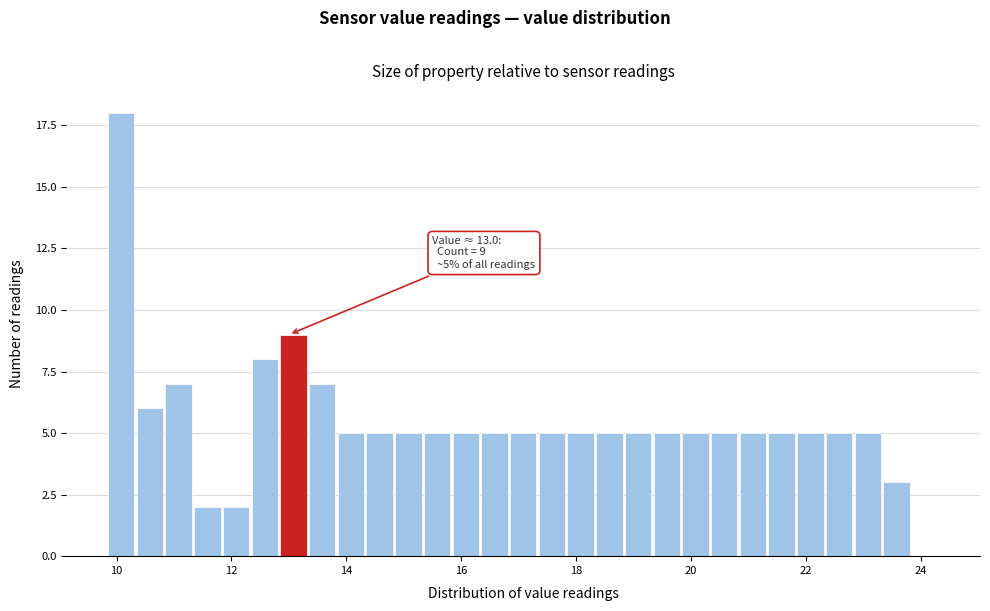

Around what value on the x-axis is the tallest bar? Give the approximate position of its centre, as read against the axis.

10.0